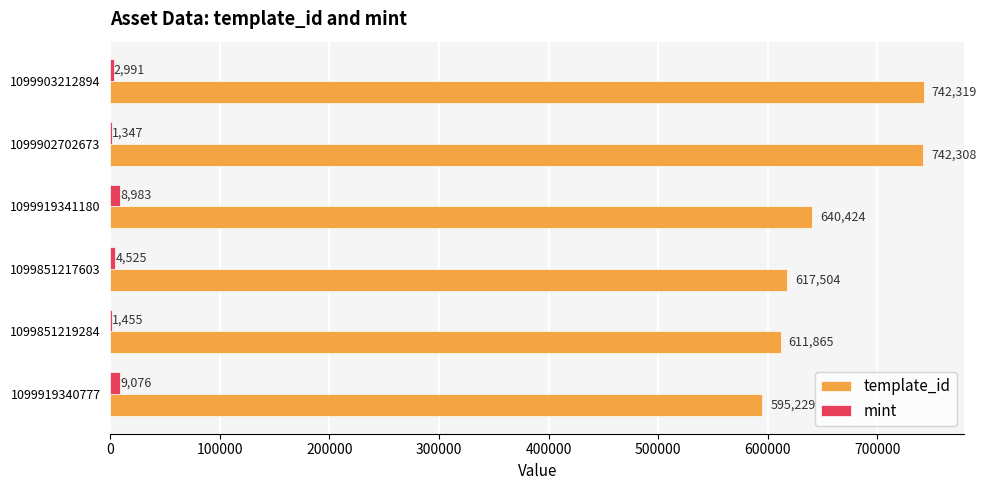

What is the sum of all template_id values?

3949649